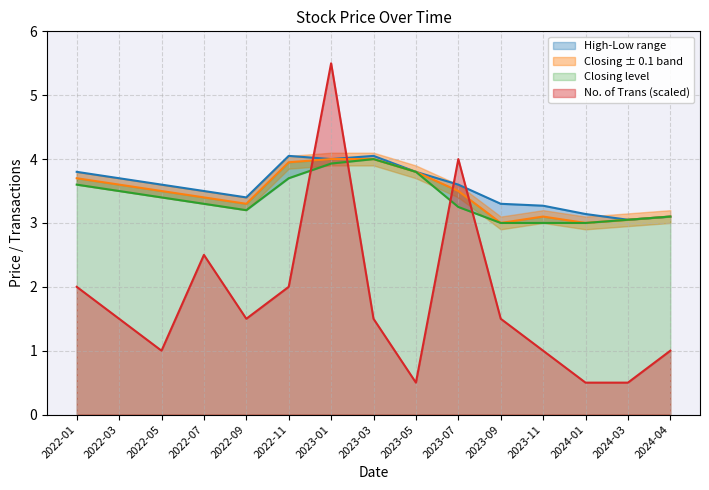

What is the label of the 13th point from the left?

2024-01